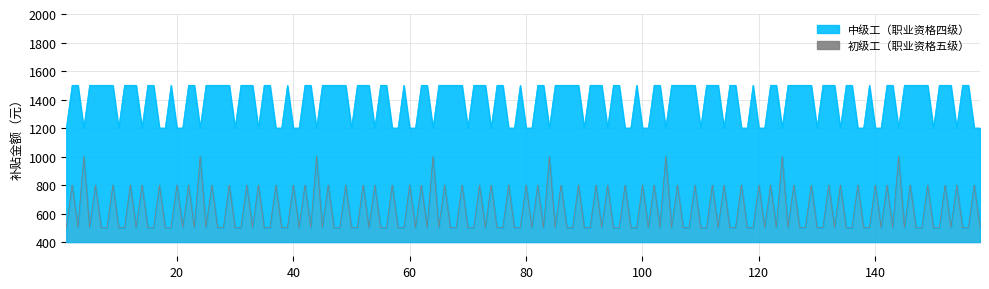

Which has a higher value, 19 or 4?

4